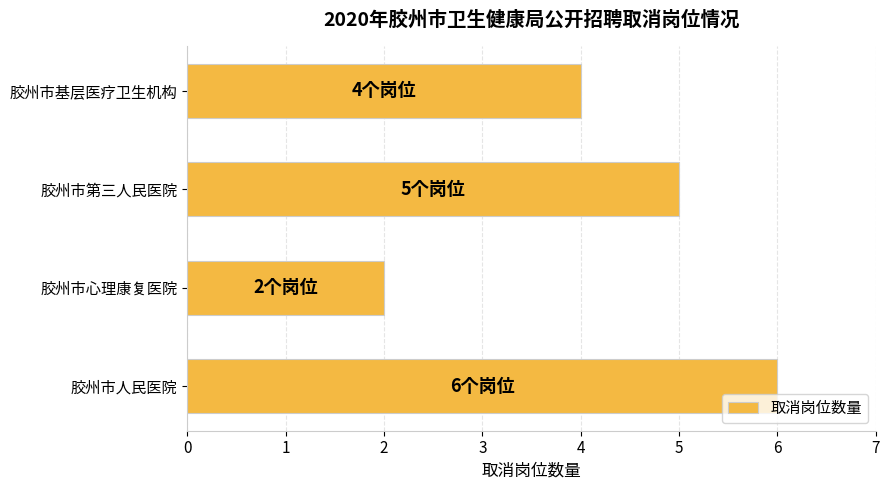

The chart shows a value of 6 at 胶州市人民医院. True or false?

True